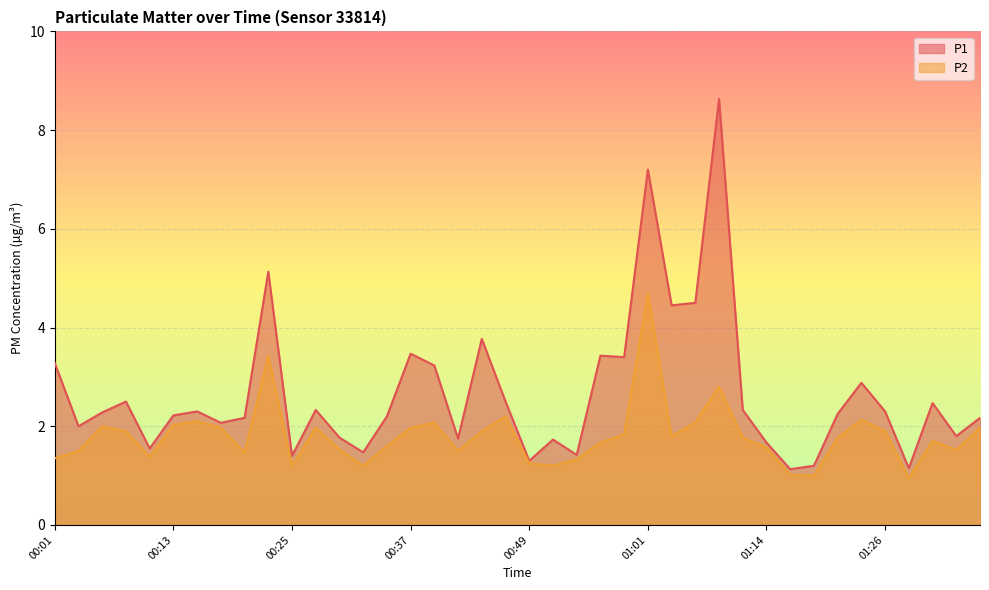

True or false: P1 has more than 1 interior local peaks.

True